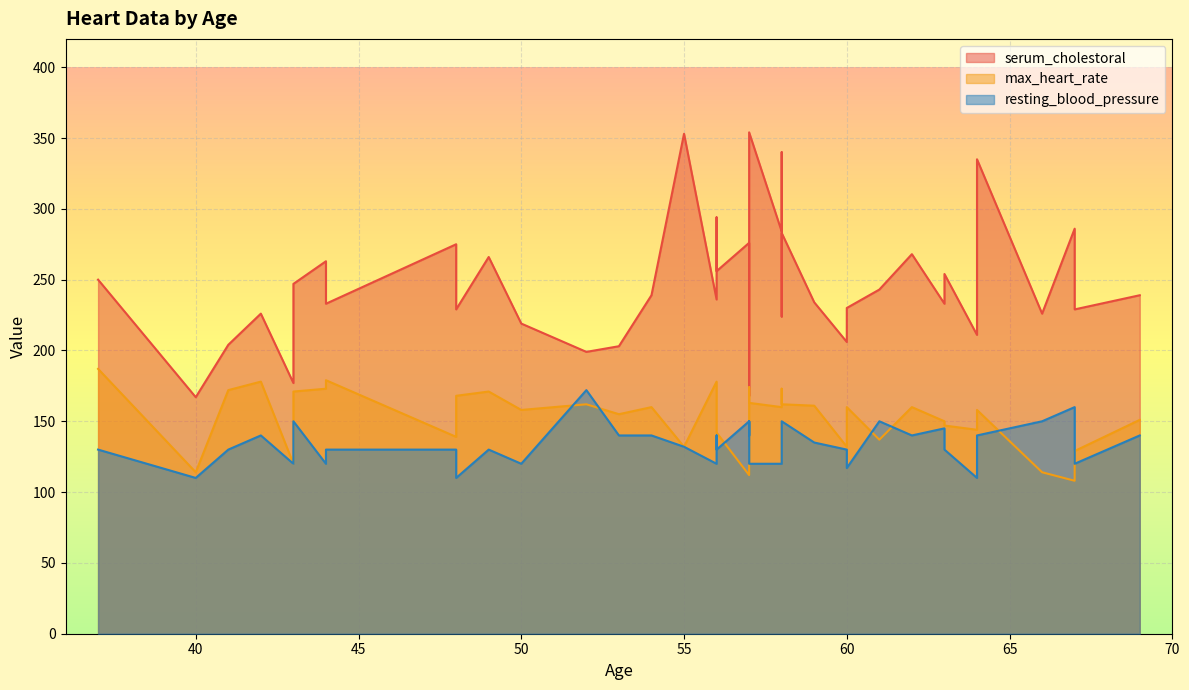

Reading left to right, list all the values displayed in this chart.

serum_cholestoral: 63=233	67=286	67=229	37=250	41=204	56=236	62=268	57=354	63=254	53=203	57=192	56=294	56=256	44=263	52=199	57=168	48=229	54=239	48=275	49=266	64=211	58=283	58=284	58=224	60=206	50=219	58=340	66=226	43=247	40=167	69=239	60=230	64=335	59=234	44=233	42=226	43=177	57=276	55=353	61=243
max_heart_rate: 63=150	67=108	67=129	37=187	41=172	56=178	62=160	57=163	63=147	53=155	57=148	56=153	56=142	44=173	52=162	57=174	48=168	54=160	48=139	49=171	64=144	58=162	58=160	58=173	60=132	50=158	58=172	66=114	43=171	40=114	69=151	60=160	64=158	59=161	44=179	42=178	43=120	57=112	55=132	61=137
resting_blood_pressure: 63=145	67=160	67=120	37=130	41=130	56=120	62=140	57=120	63=130	53=140	57=140	56=140	56=130	44=120	52=172	57=150	48=110	54=140	48=130	49=130	64=110	58=150	58=120	58=132	60=130	50=120	58=120	66=150	43=150	40=110	69=140	60=117	64=140	59=135	44=130	42=140	43=120	57=150	55=132	61=150